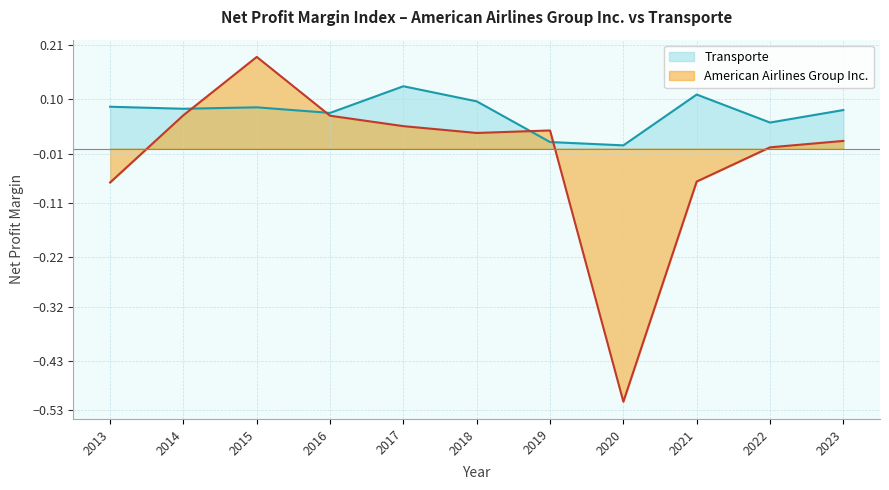

Between 2018 and 2023, which is larger?

2018